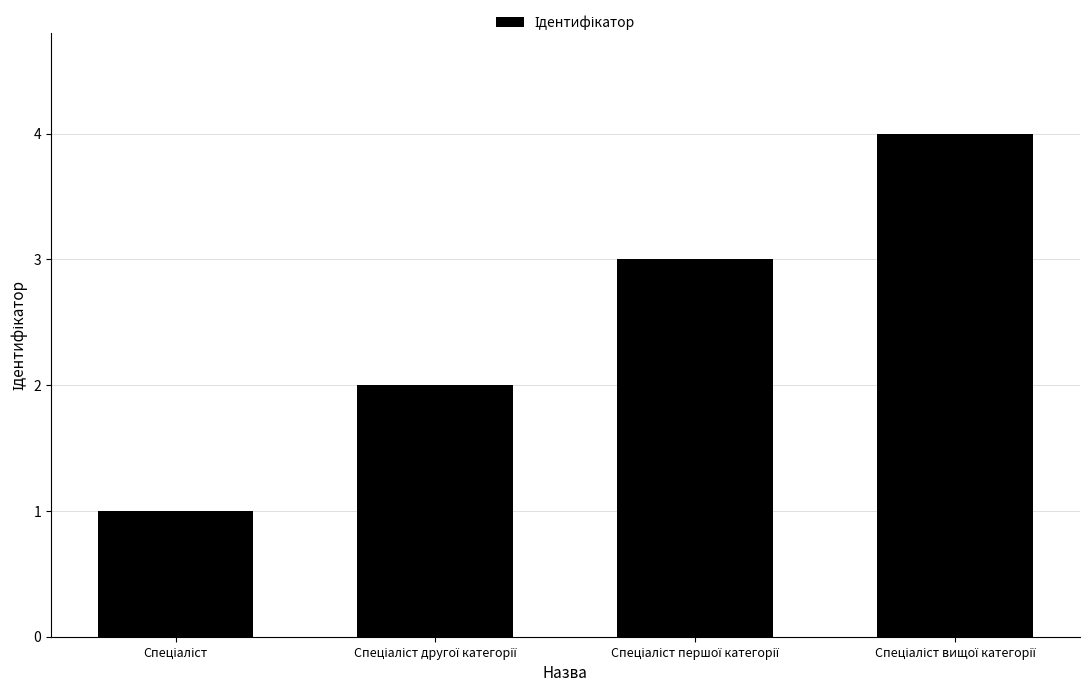

Reading left to right, extract all data points from this chart.

1	2	3	4